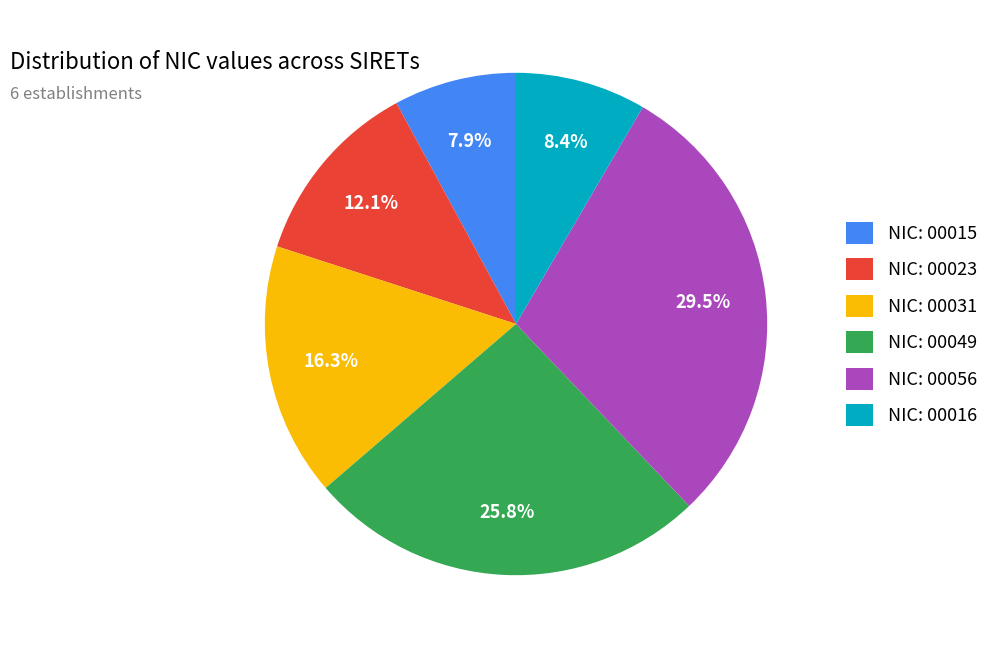

Is the sum of NIC: 00049 and NIC: 00023 greater than half?

No